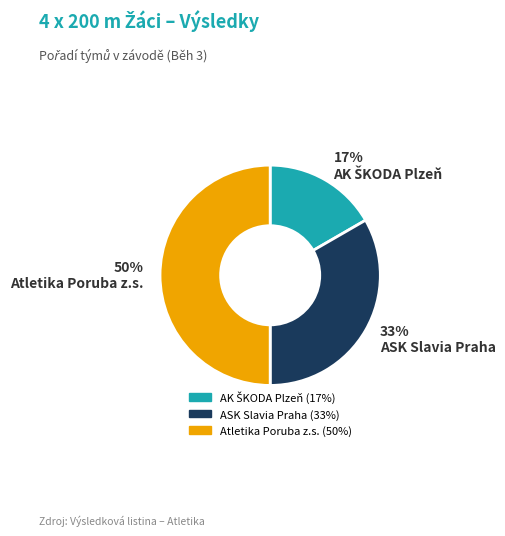

What is the largest slice in the pie chart?

Atletika Poruba z.s.